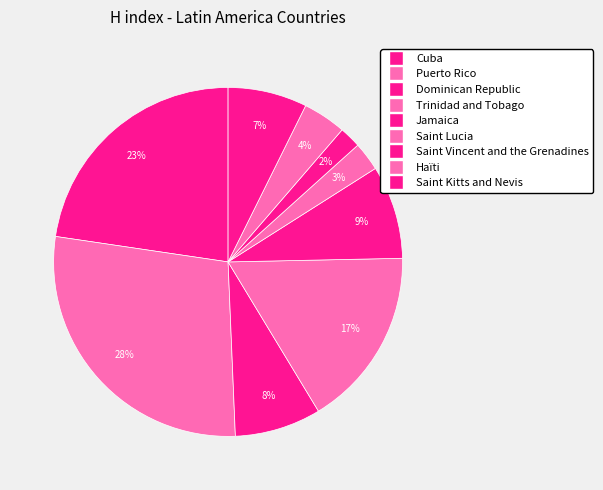

To the nearest percent, what percentage of the pie is Puerto Rico?

28%